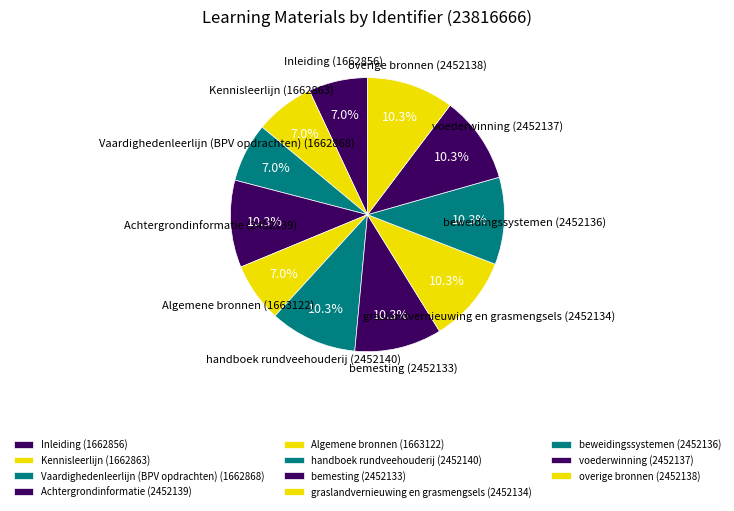

To the nearest percent, what is the difference between the largest and smallest slice percentages?

3%